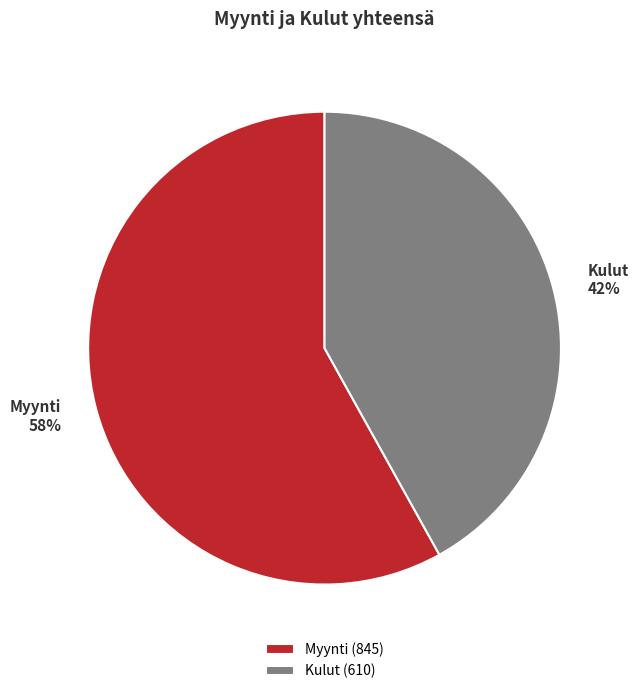

Do Myynti and Kulut together represent more than half of the pie?

Yes